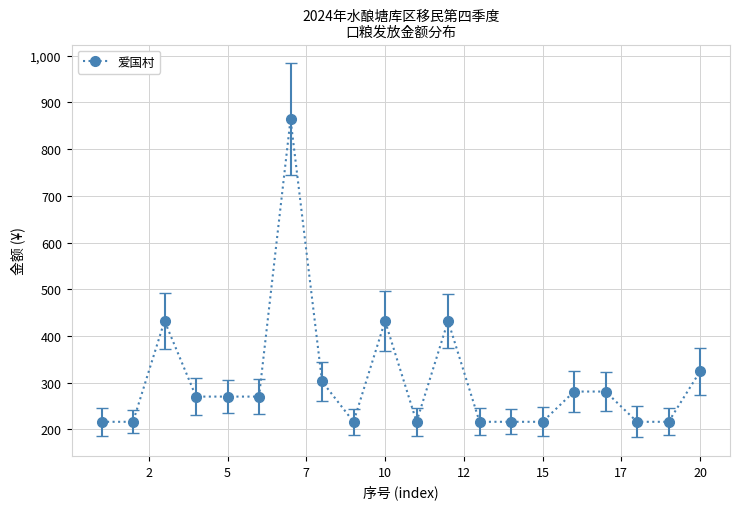

What is the value of the 7th point from the left?

864.0